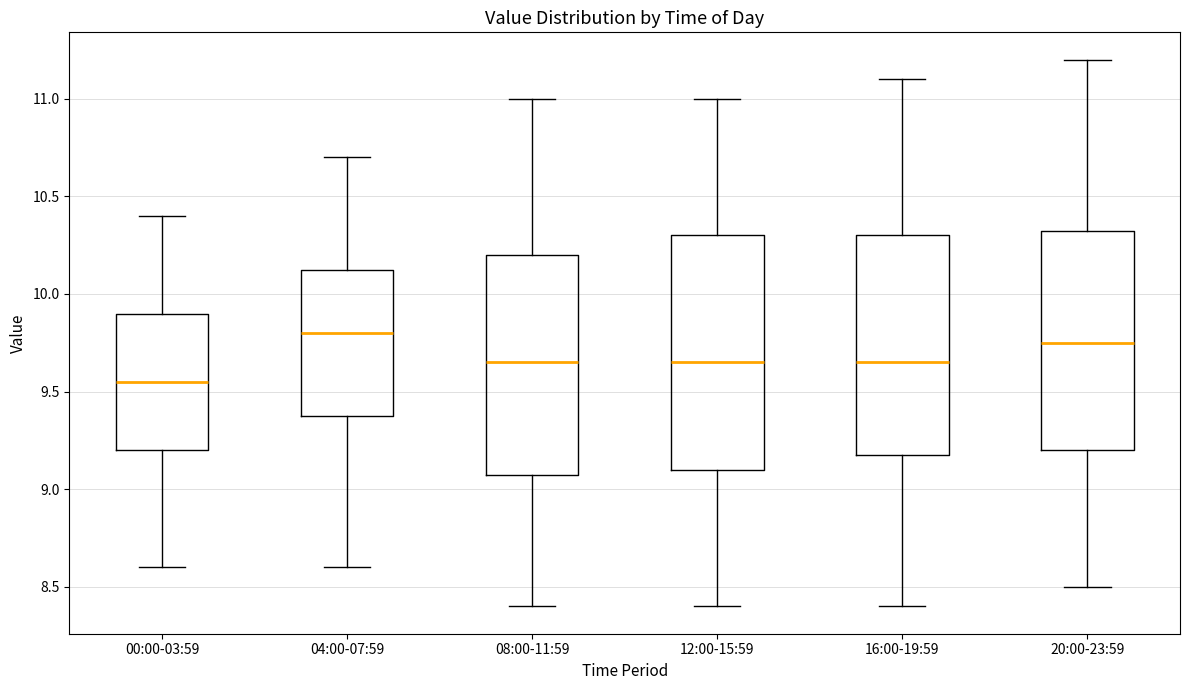

Where does the median line of the box for 12:00-15:59 sit on the y-axis? The values are not printed on the chart, so give them approximately, as read against the axis.

9.65